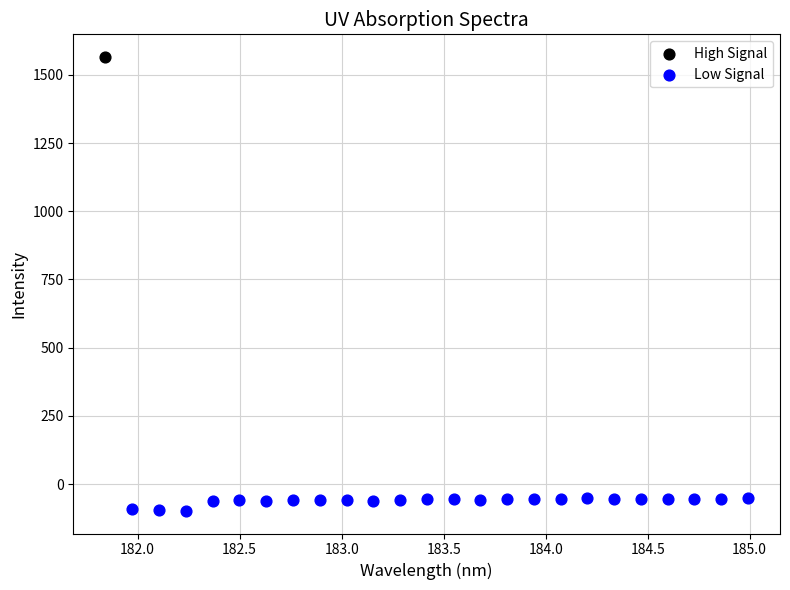

What are all the series names shown in the legend?

High Signal, Low Signal